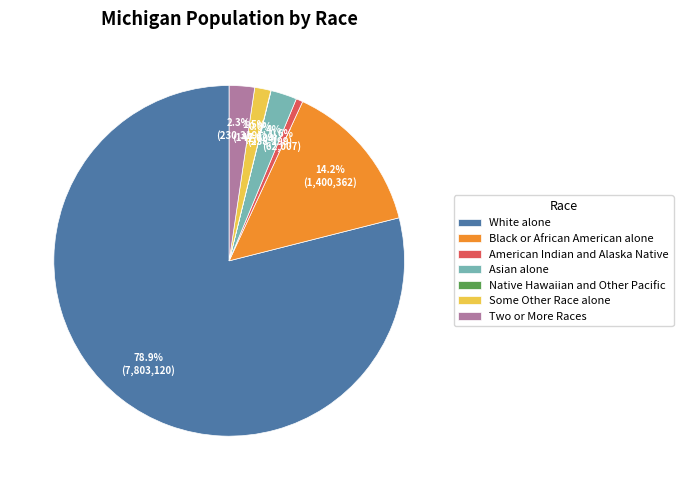

Is there a majority slice in this chart?

Yes